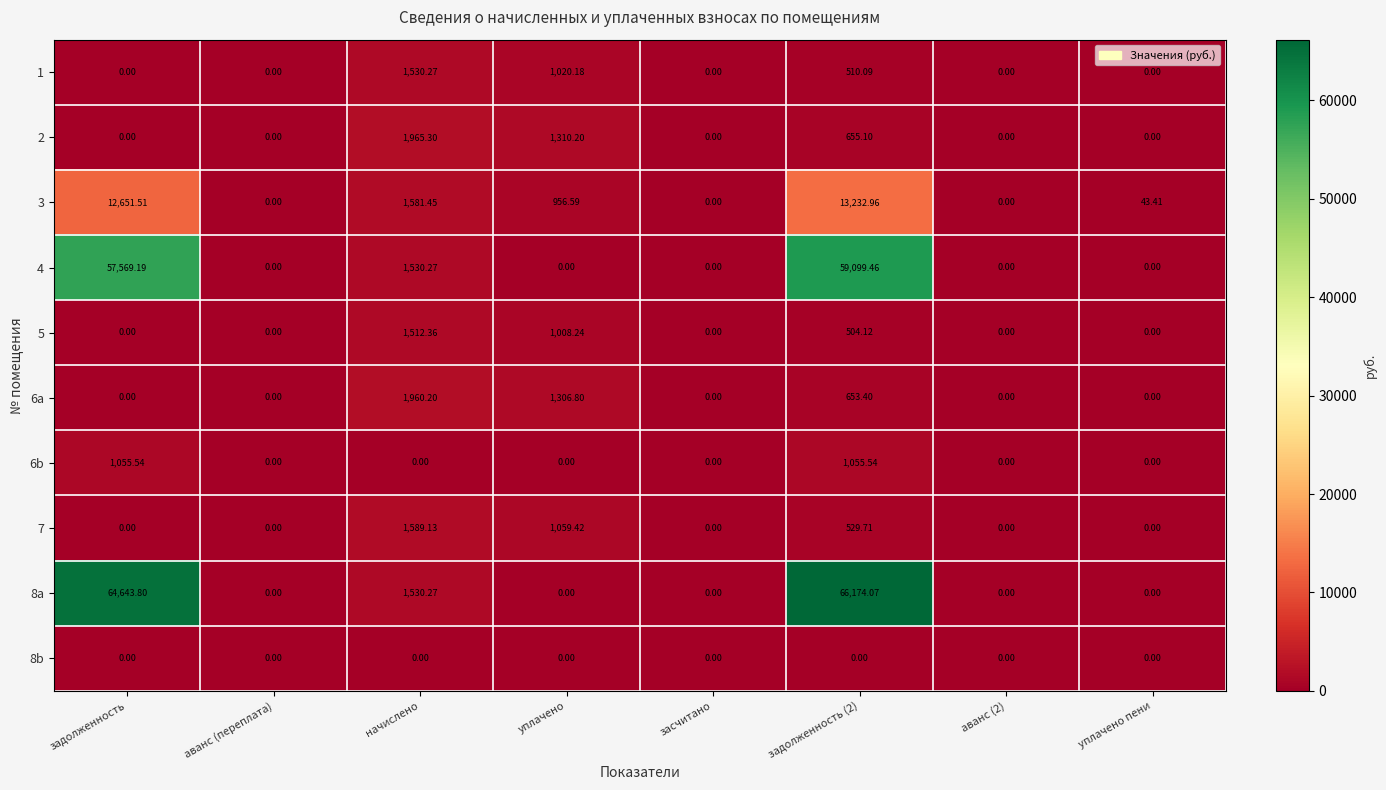

At which label is 8a closest to 33087?

начислено